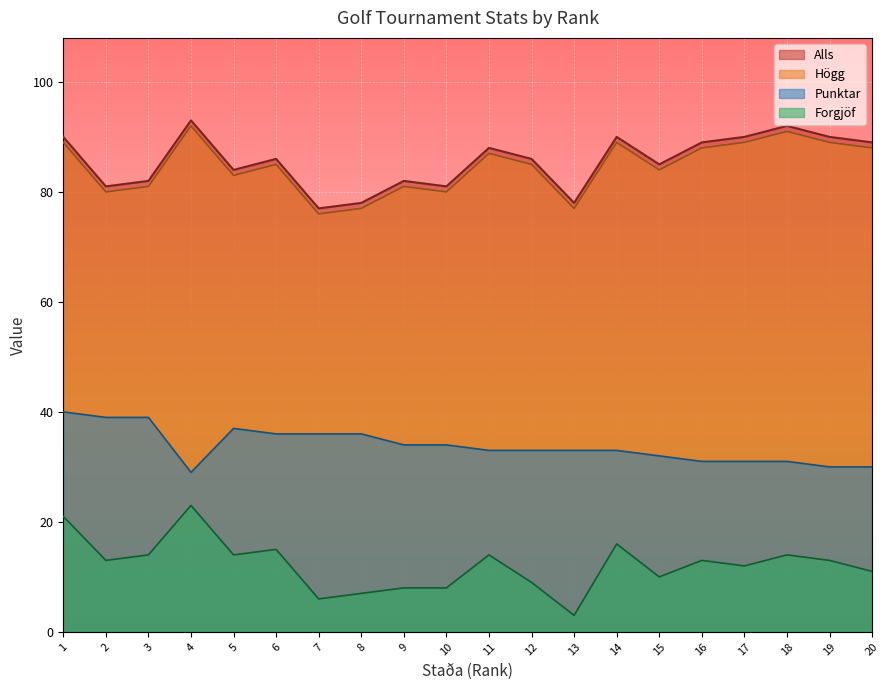

At how many categories does at least one series exceed 69?

20